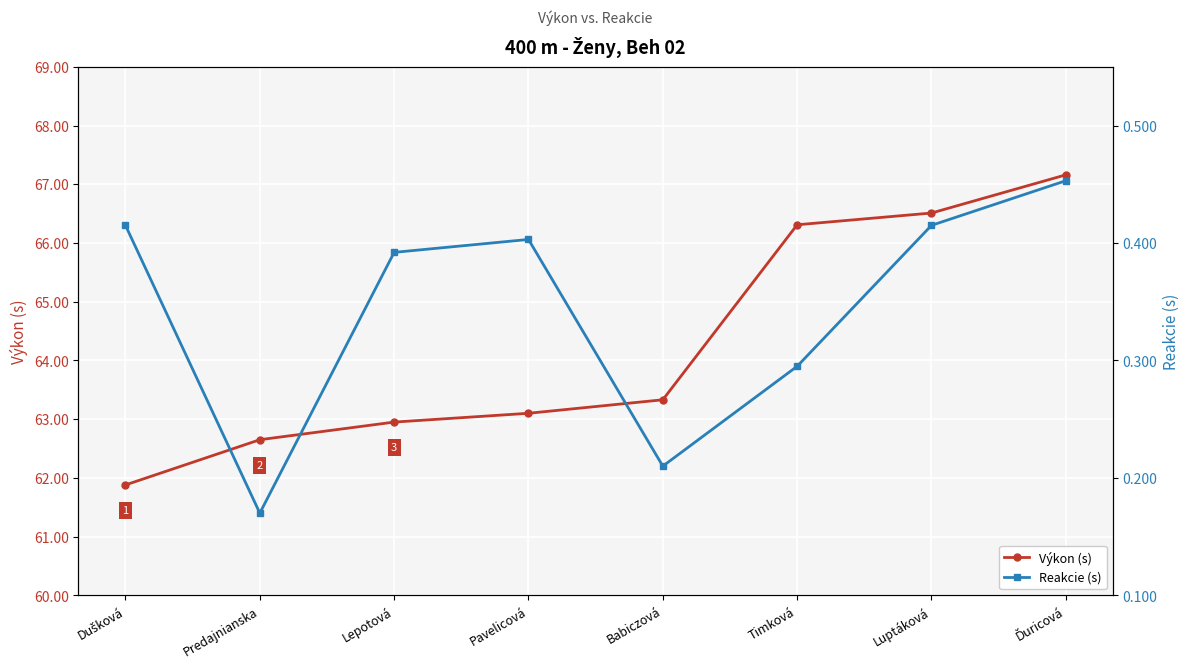

Which has a higher value, Dušková or Timková?

Timková